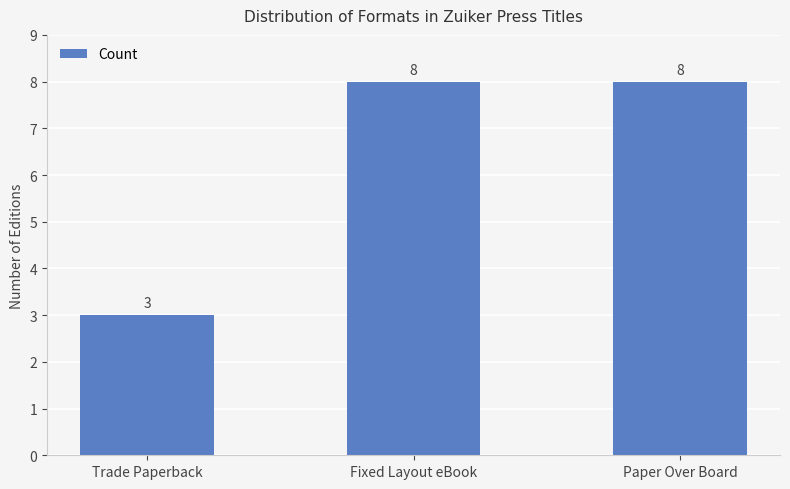

Which category has the lowest value across all series?

Trade Paperback